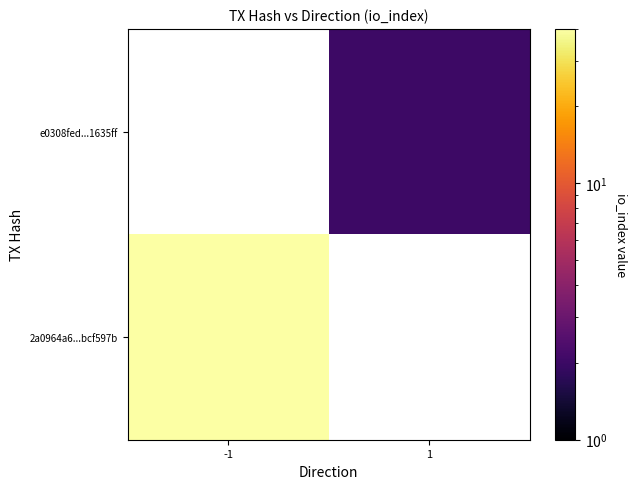

What is the spread (max minus min) of values at -1?

40